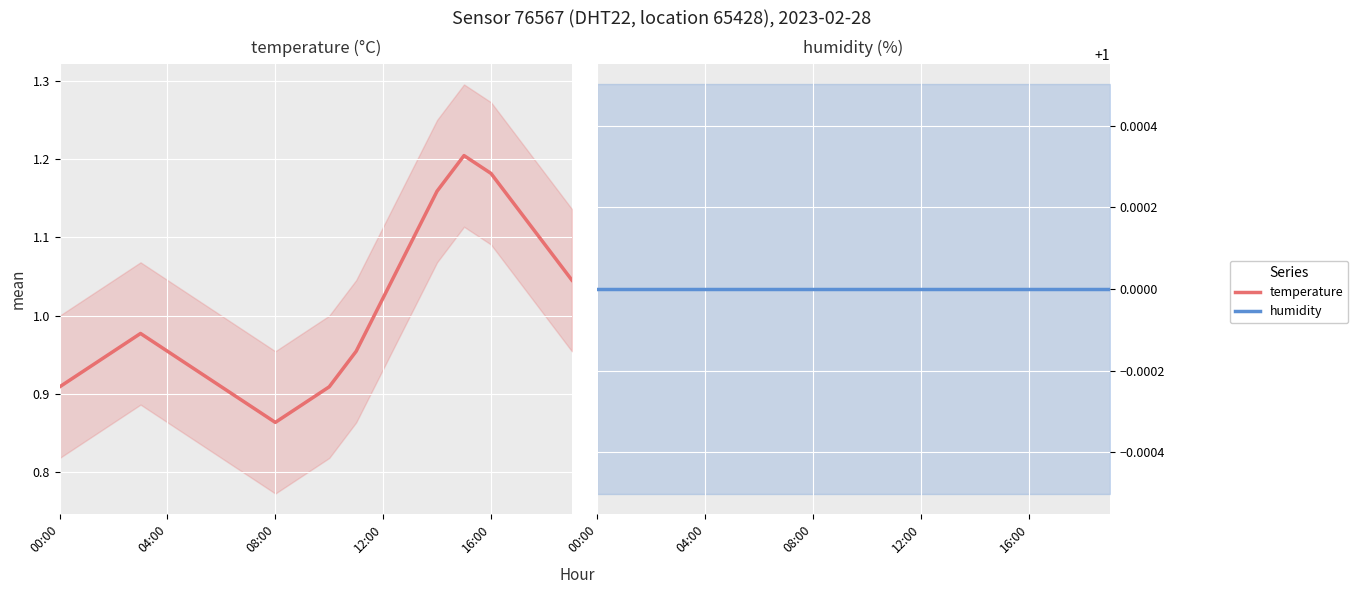

In temperature, how many points are higher than both neighbors (excluding endpoints)?

2